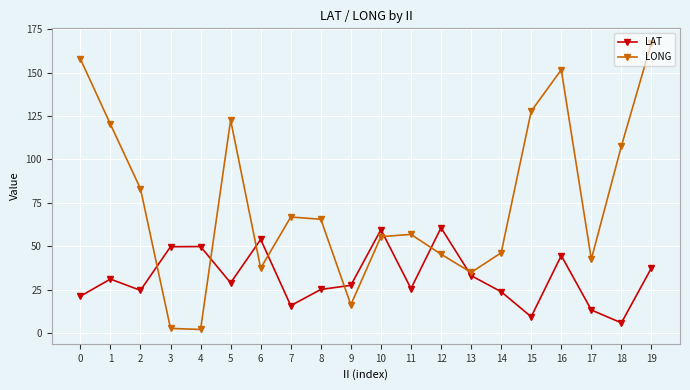

The value of LAT at 10 is 94.1. True or false?

False